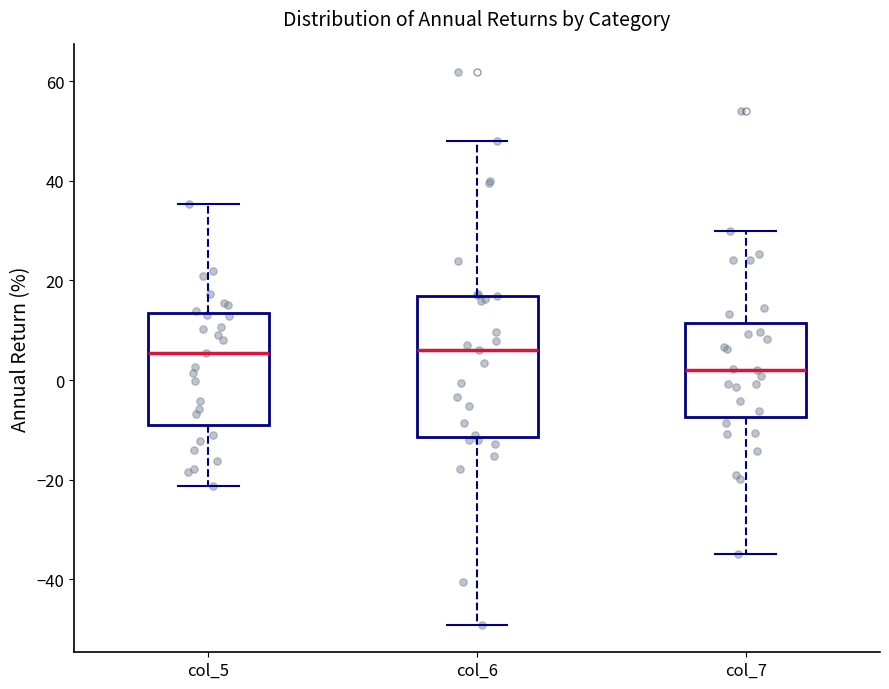

Reading left to right, read every box against the y-axis: the position of its median line, the range the box covers, and the ends of its whiskers. The values are not printed on the chart, so give them approximately, as read against the axis.

col_5: median 6, box -8 to 14, whiskers -22 to 36
col_6: median 6, box -12 to 16, whiskers -50 to 48
col_7: median 2, box -8 to 12, whiskers -34 to 30